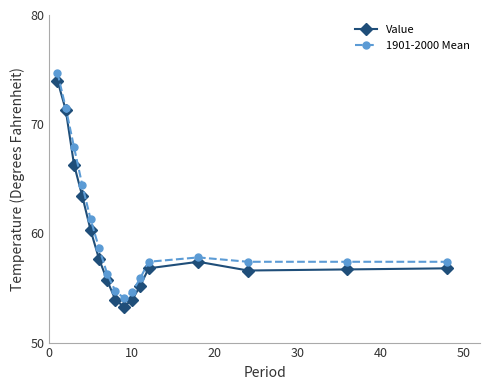

What is the minimum value for 1901-2000 Mean?

54.1